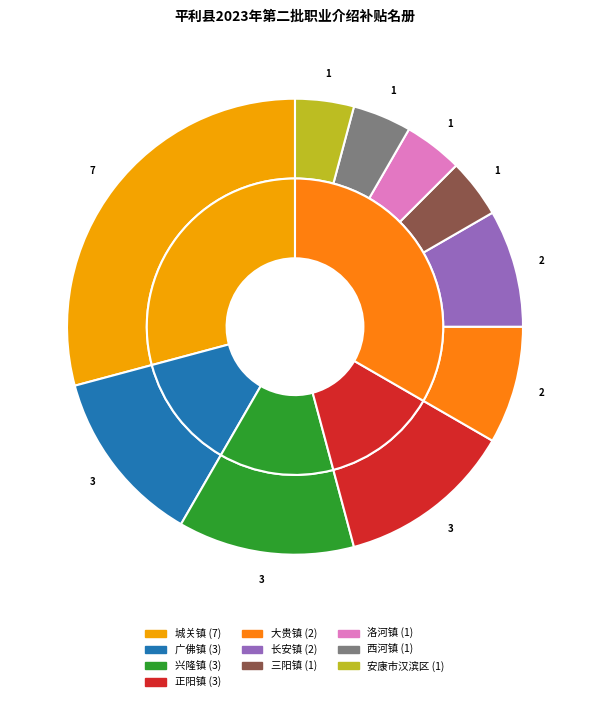

Does 大贵镇 represent more than half of the total?

No